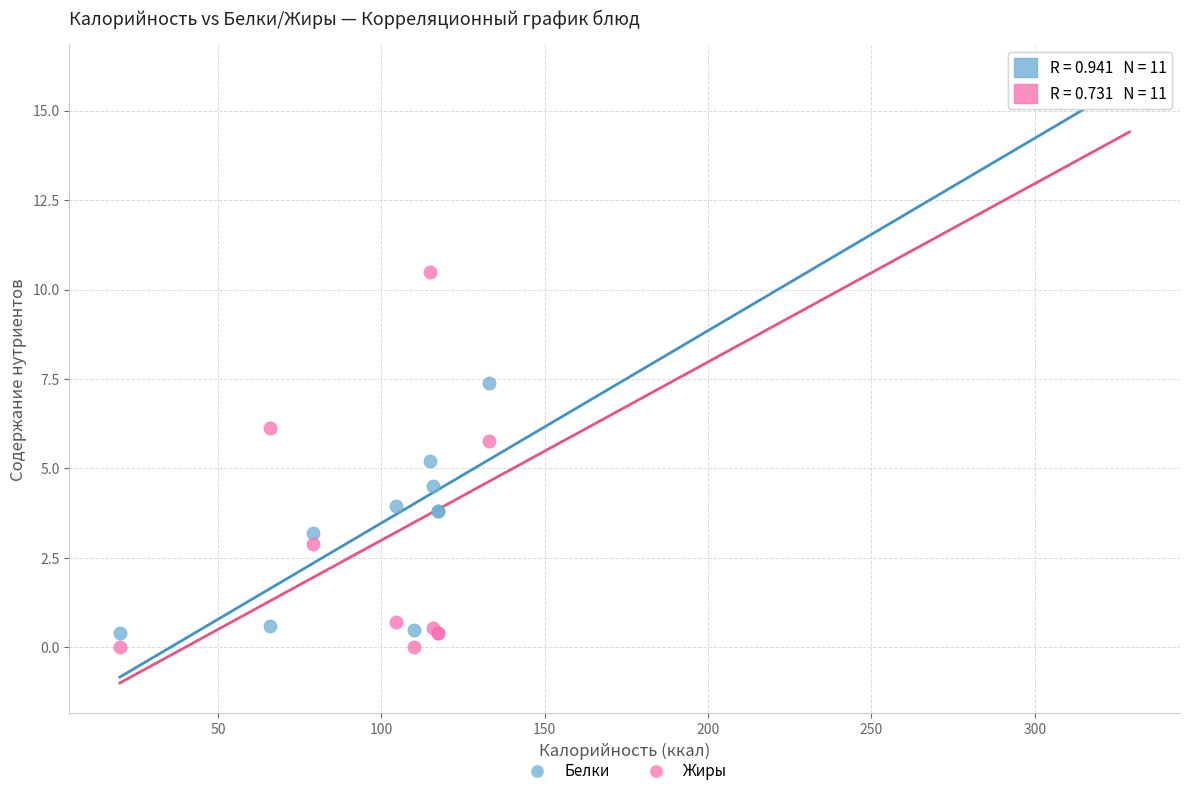

Which series has the largest Y range (max minus min)?

Жиры